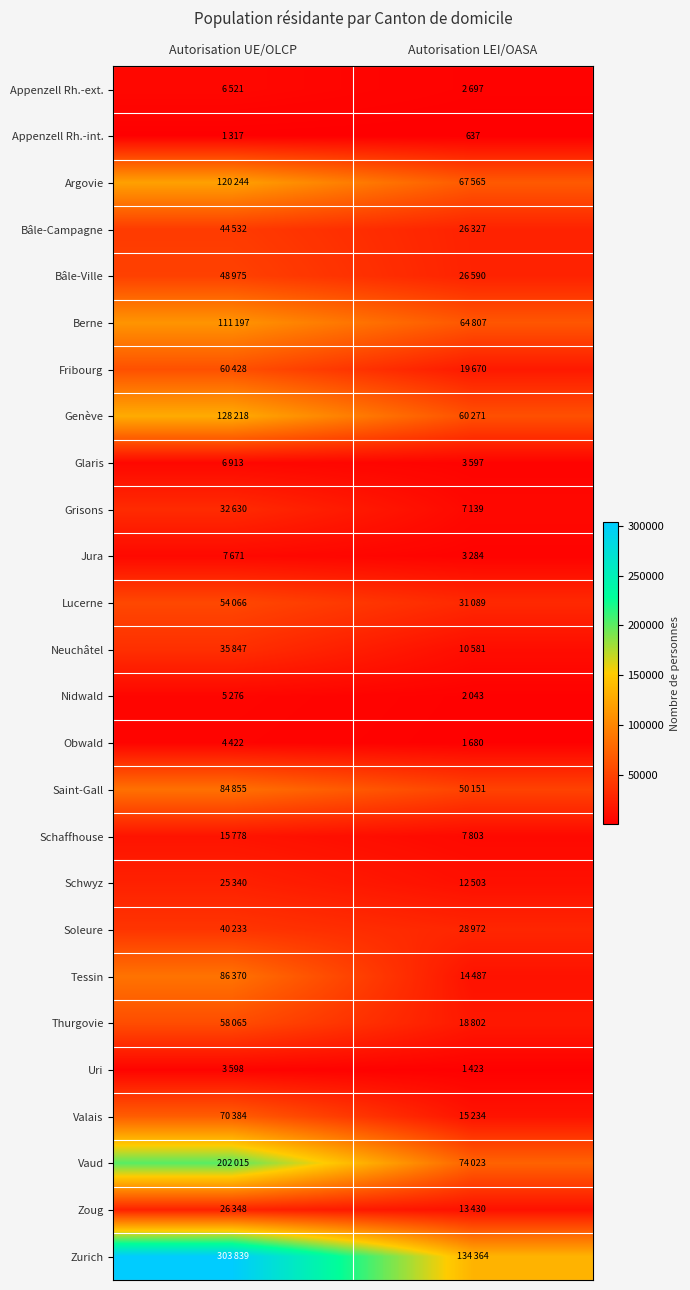

Is the value of Grisons at Autorisation LEI/OASA greater than the value of Neuchâtel at Autorisation UE/OLCP?

No